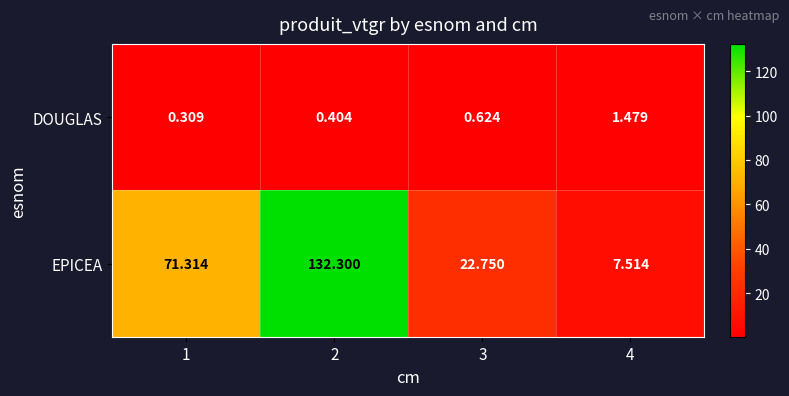

List the series in order of their peak value, lowest first.

DOUGLAS, EPICEA